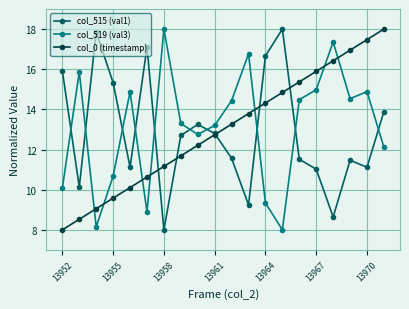

What is the smallest value displayed?

8.0